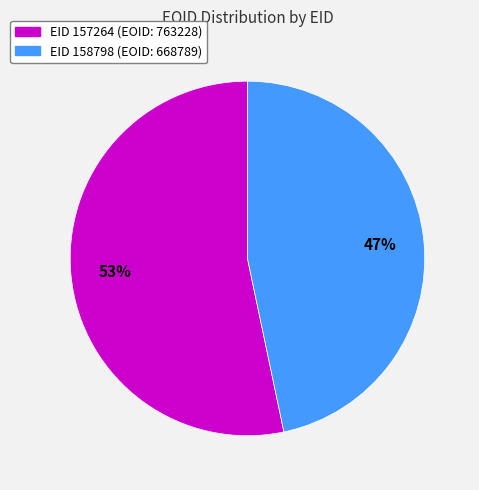

Between EID 158798 (EOID: 668789) and EID 157264 (EOID: 763228), which is larger?

EID 157264 (EOID: 763228)